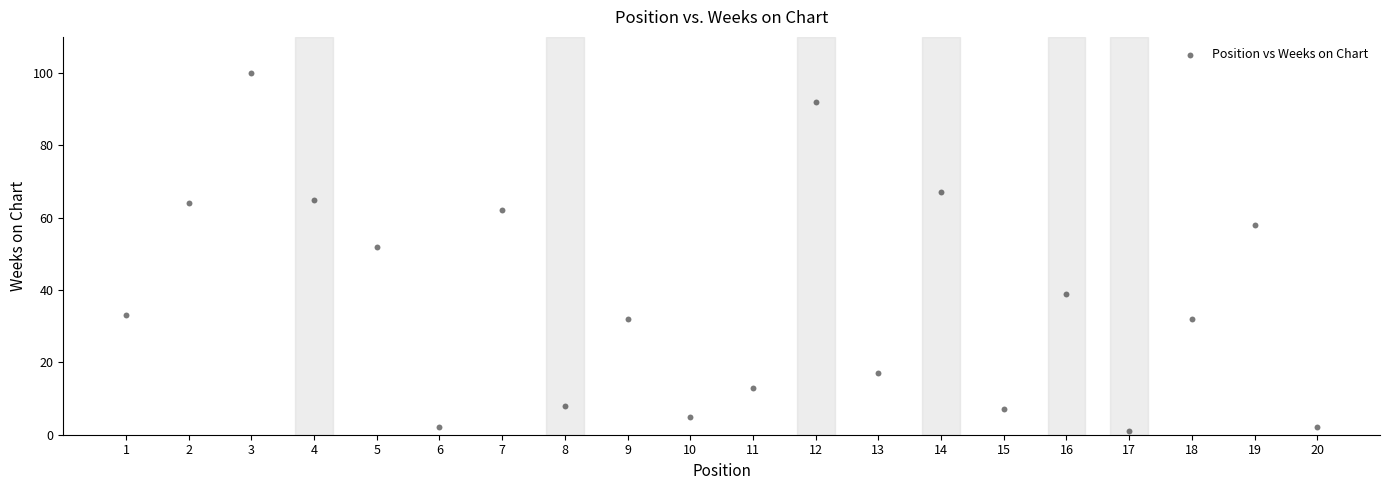

What is the range of X values (max minus min)?

19